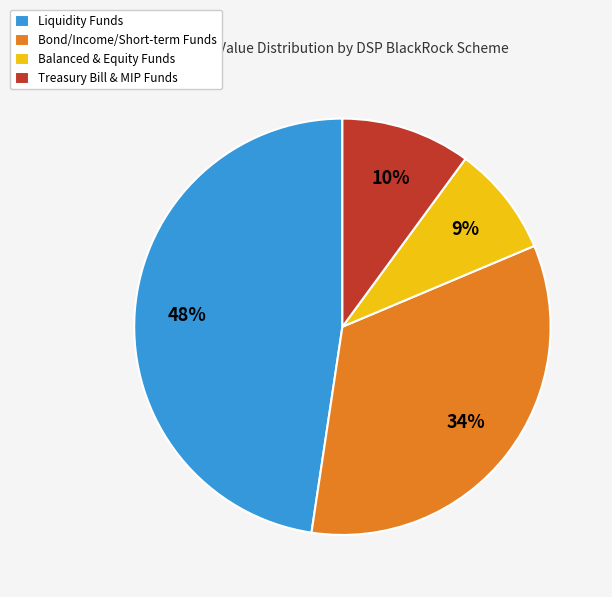

To the nearest percent, what portion does Balanced & Equity Funds represent?

9%